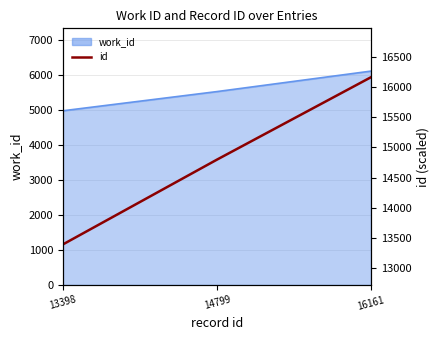

What is the difference between the second highest and minimum values?

1401